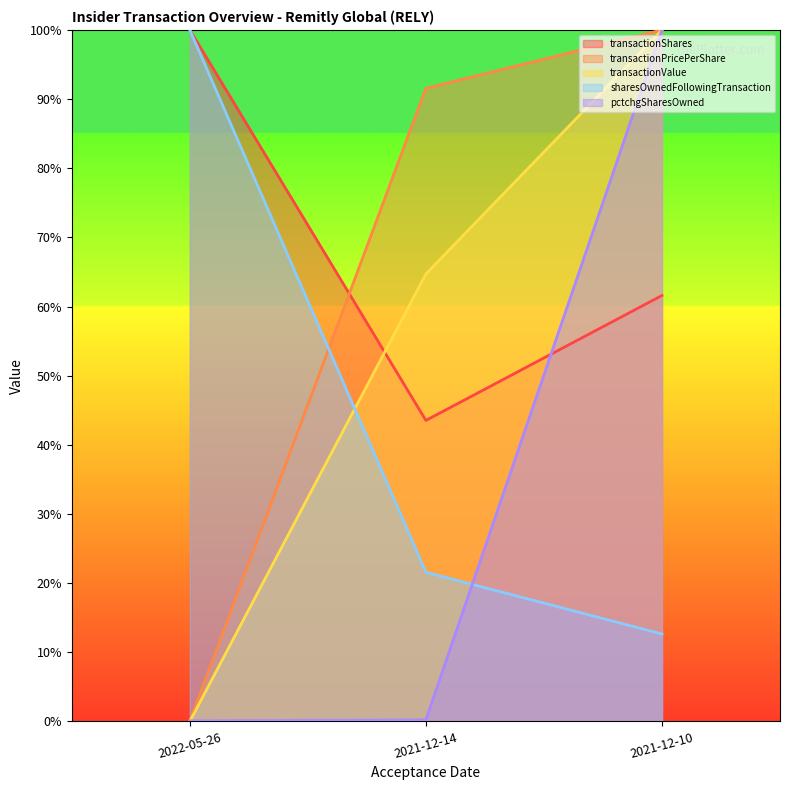

True or false: transactionShares has a value of 110.3 at 2021-12-10.

False